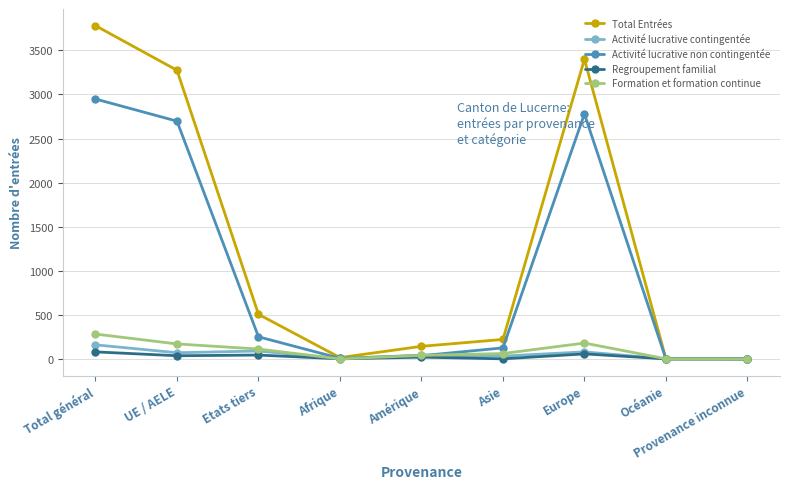

Which series has the largest total across all categories?

Total Entrées